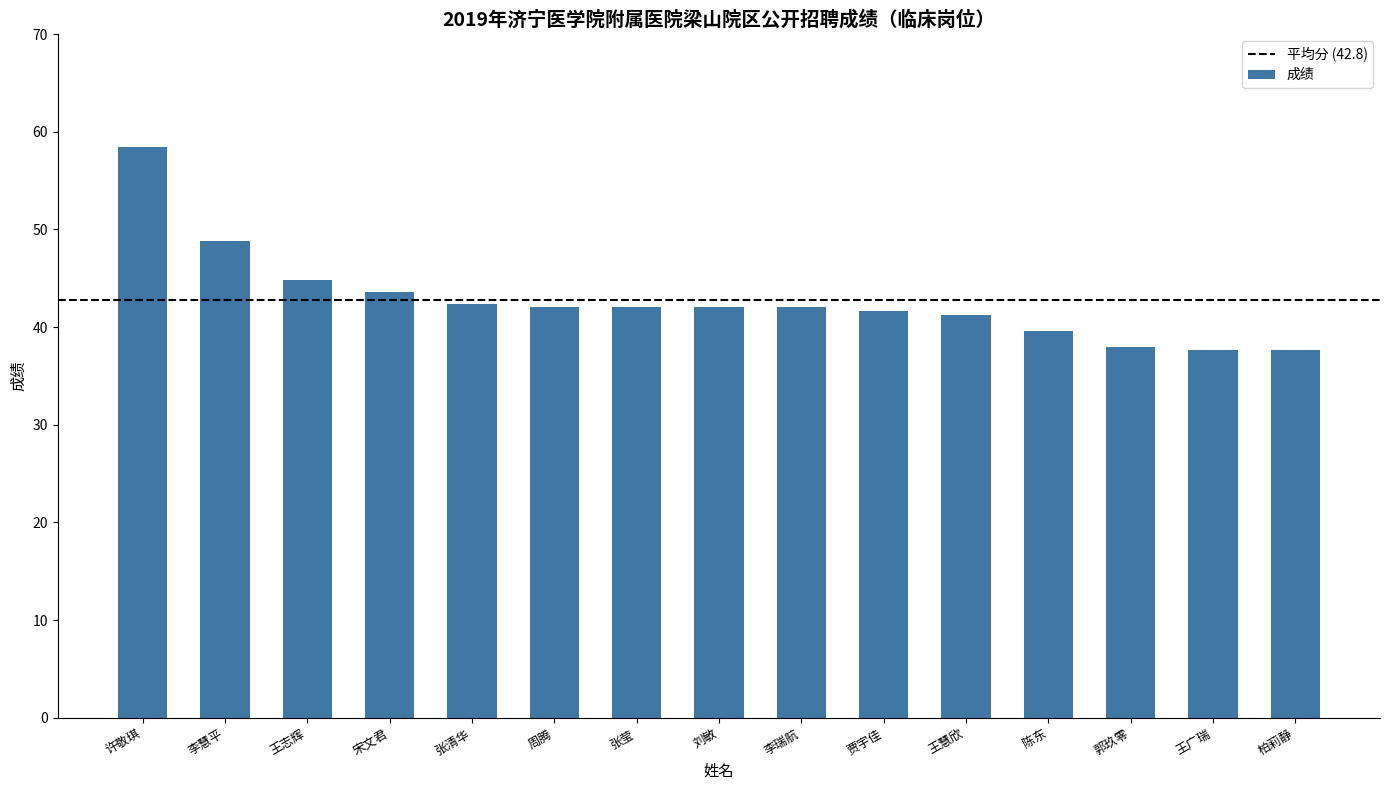

Read the value at 陈东.

39.6